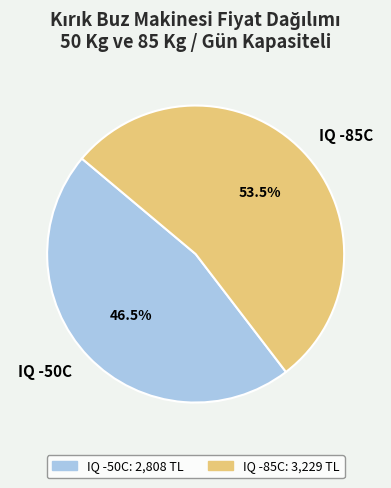

Rank the categories by value from highest to lowest.

IQ -85C, IQ -50C